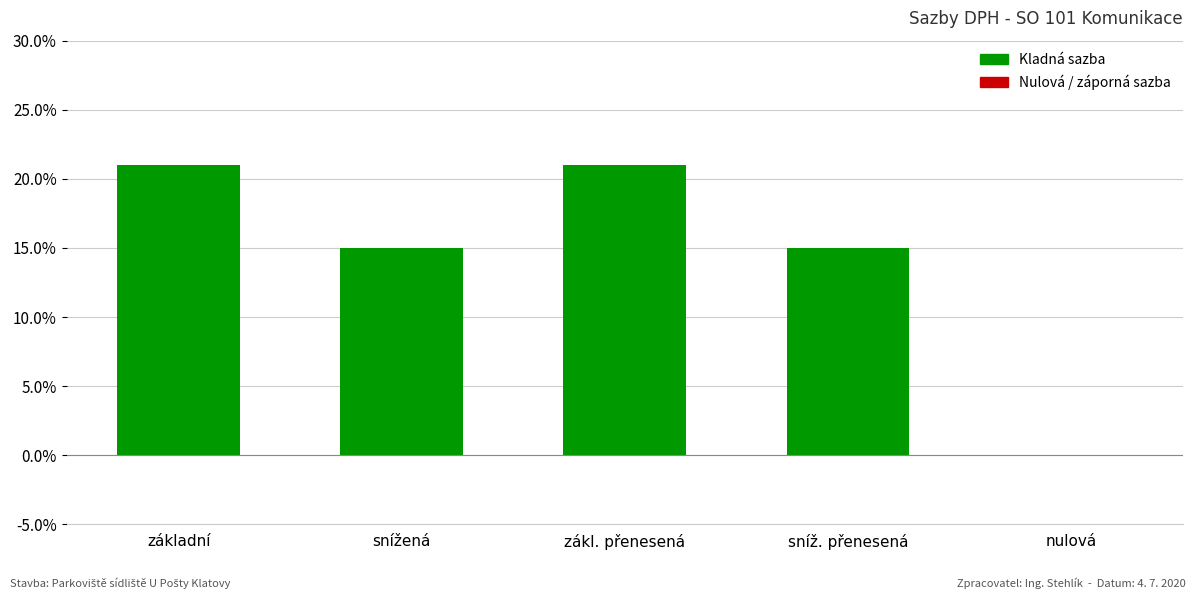

Reading left to right, transcribe all the data shown in this chart.

základní=0.2	snížená=0.1	zákl. přenesená=0.2	sníž. přenesená=0.1	nulová=0.0